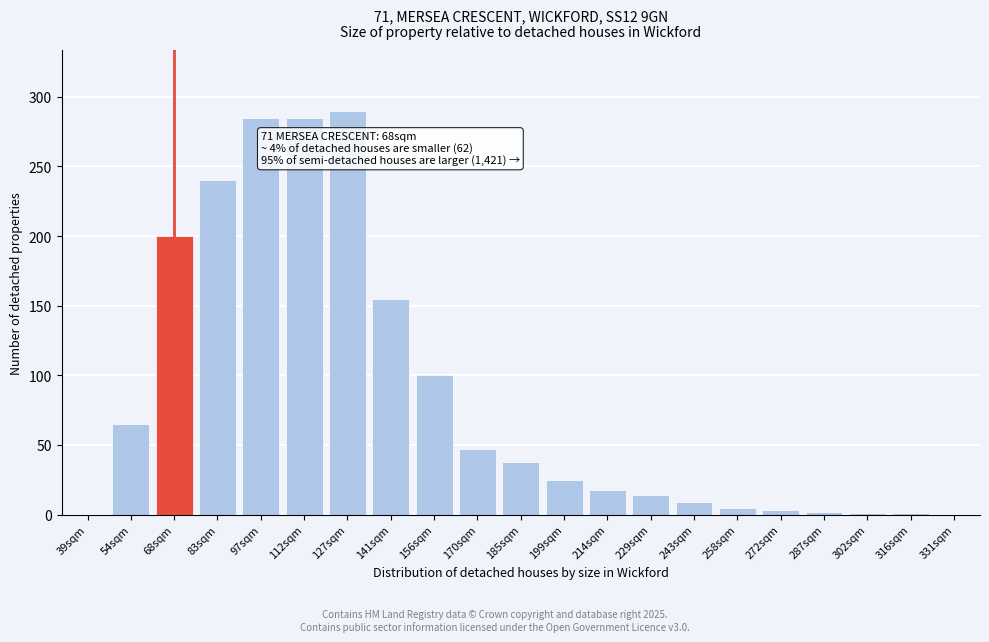

What is the maximum value shown in the chart?

290